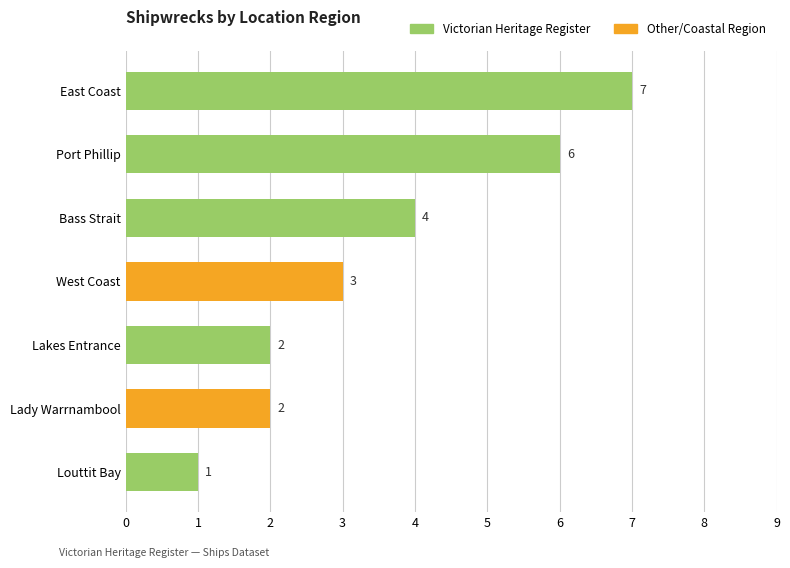

What is the difference between the second highest and second lowest values?

4